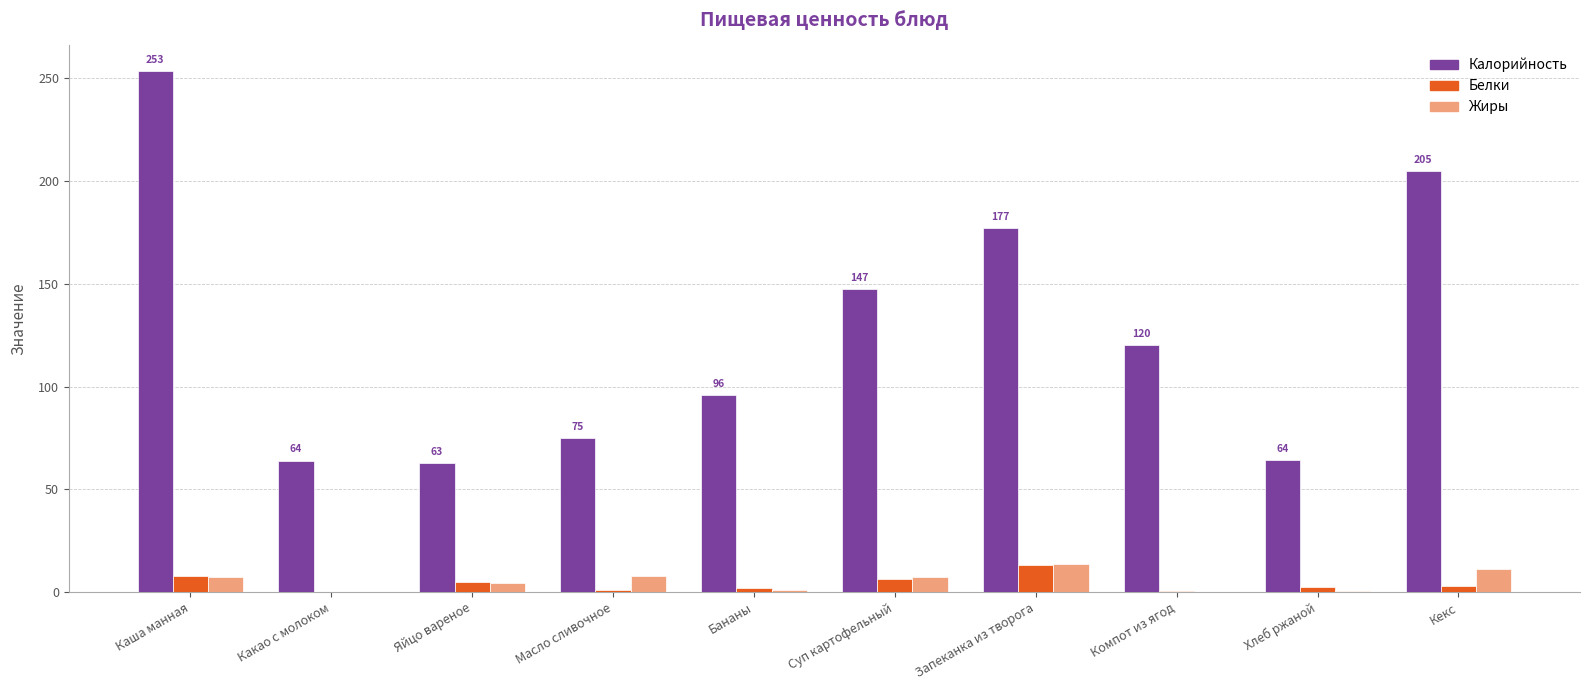

At which category is the sum across all series the highest?

Каша манная